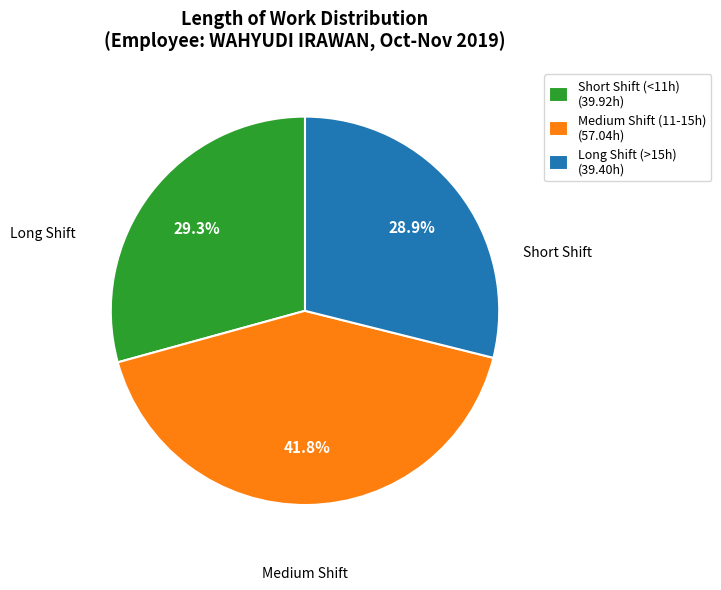

Approximately how many times larger is the value at Short Shift (<11h) (39.92h) compared to Long Shift (>15h) (39.40h)?

1.0